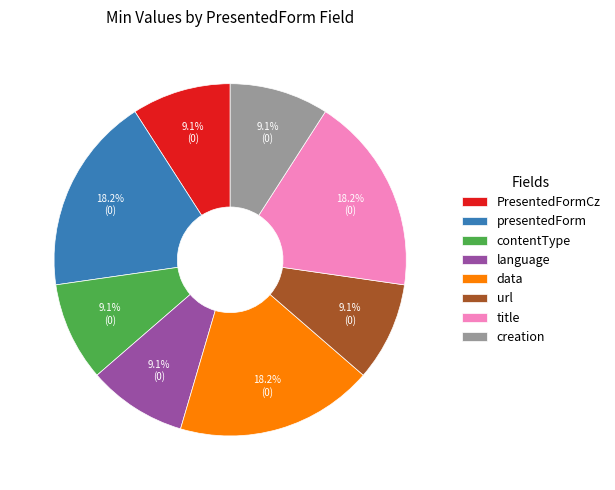

Does PresentedFormCz account for over 50% of the chart?

No